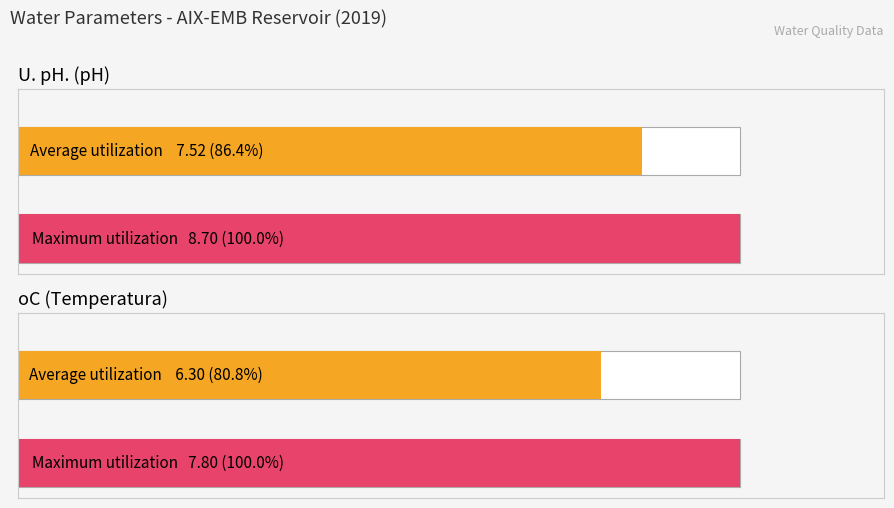

Is it true that Maximum utilization equals 4.2 at U. pH.?

False